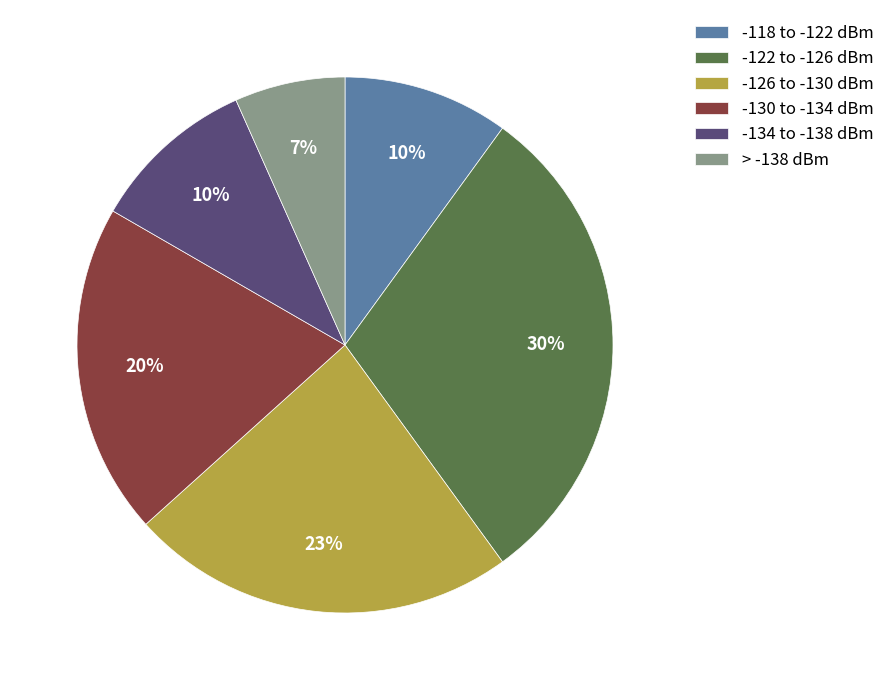

Which has a higher value, -118 to -122 dBm or -126 to -130 dBm?

-126 to -130 dBm